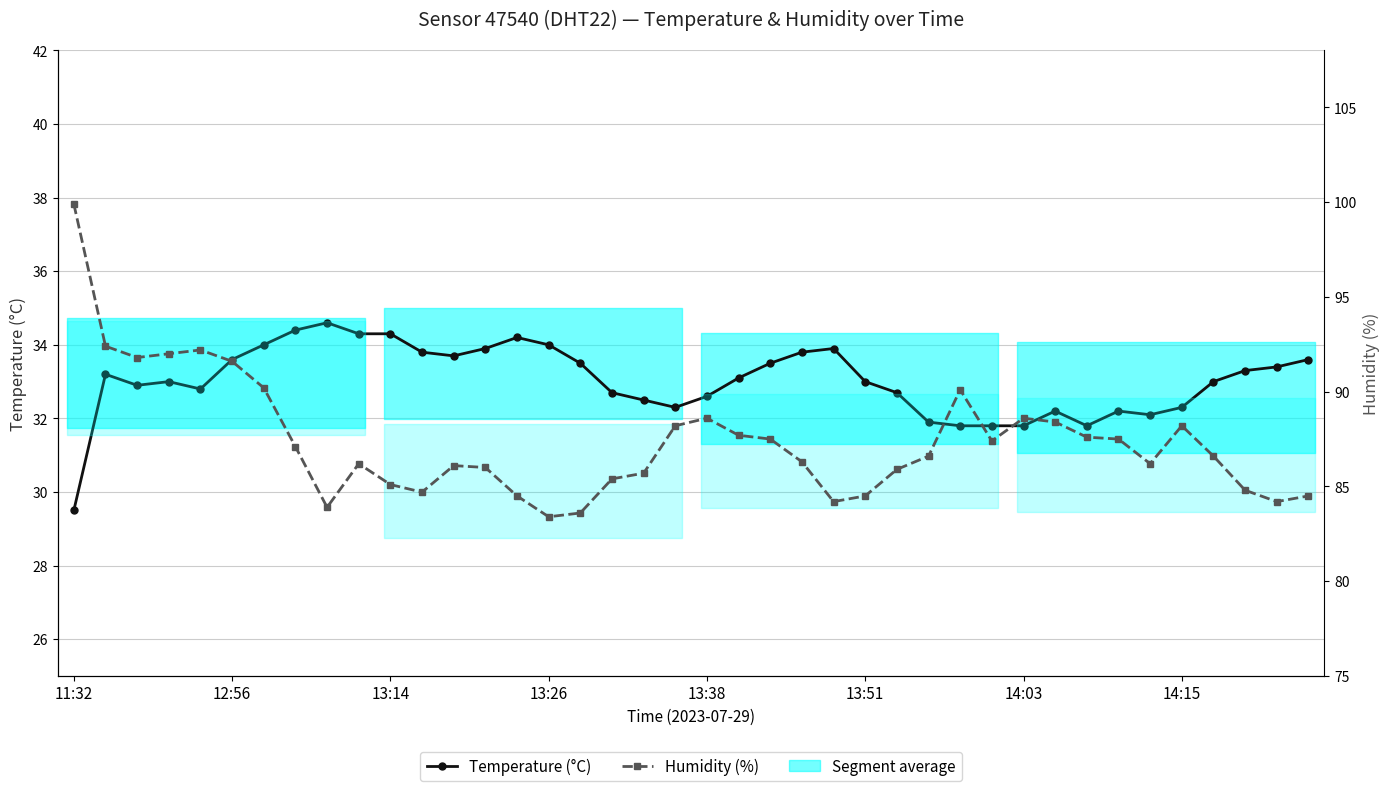

True or false: Temperature (°C) and Humidity (%) intersect in this chart.

False